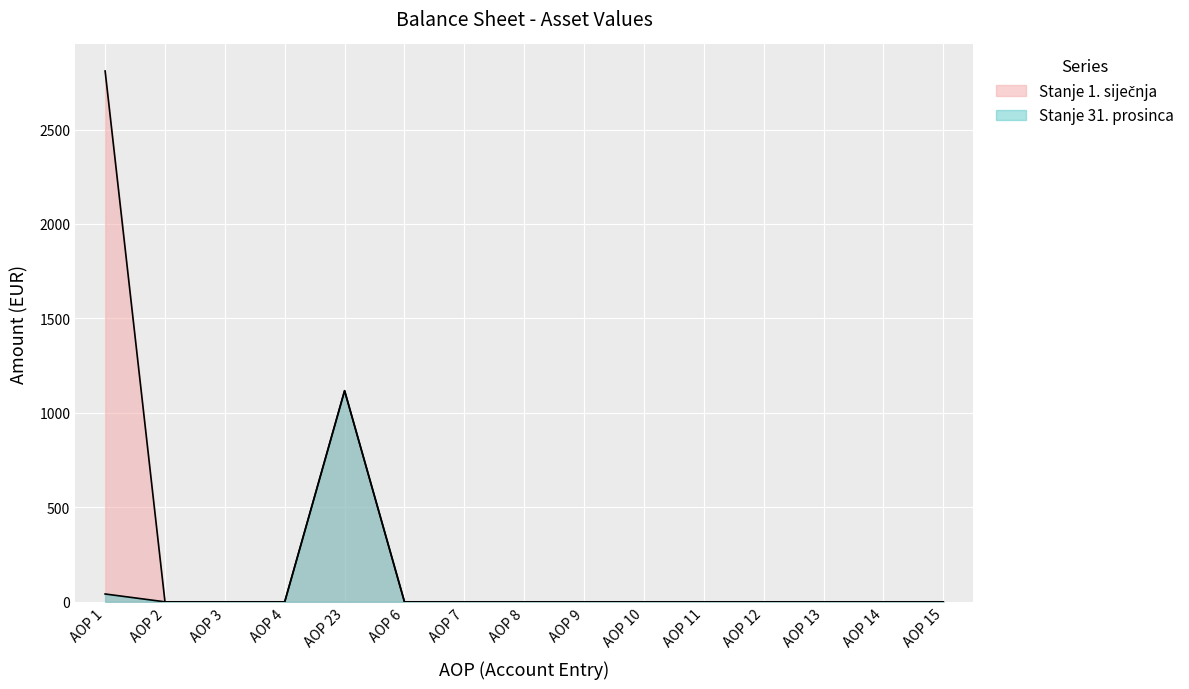

How many values in Stanje 1. siječnja are above zero?

2